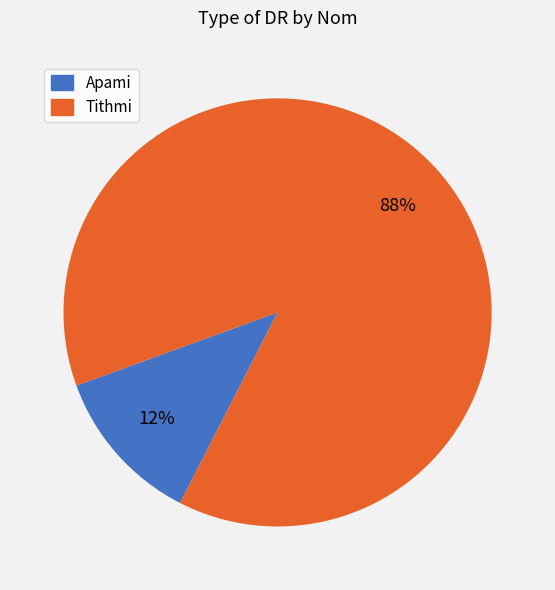

What percentage is the Tithmi slice, to the nearest percent?

88%